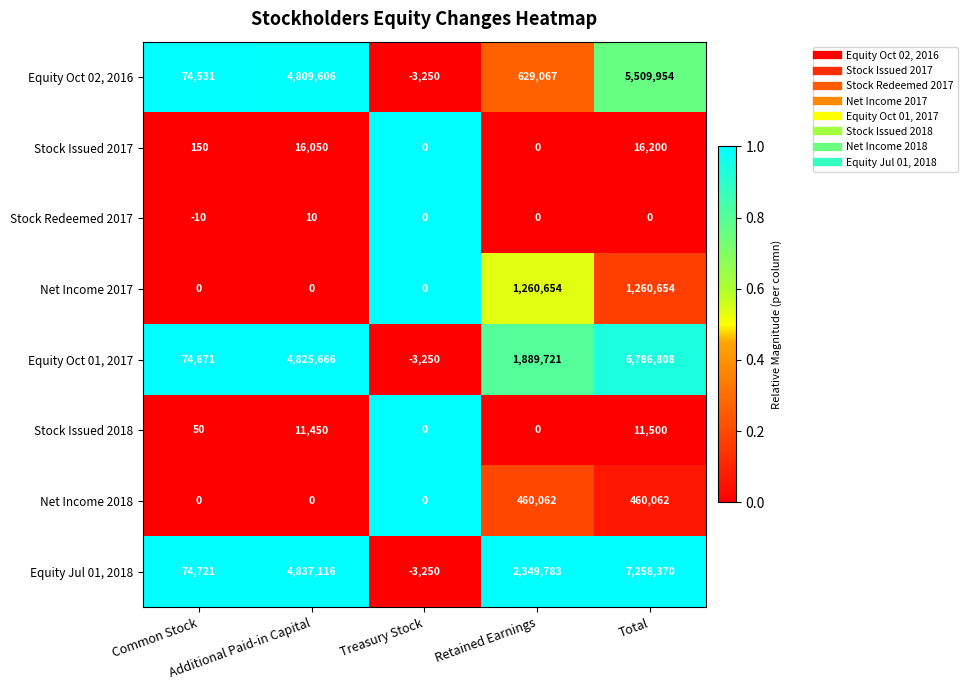

What is the maximum value for Equity Oct 01, 2017?

6786808